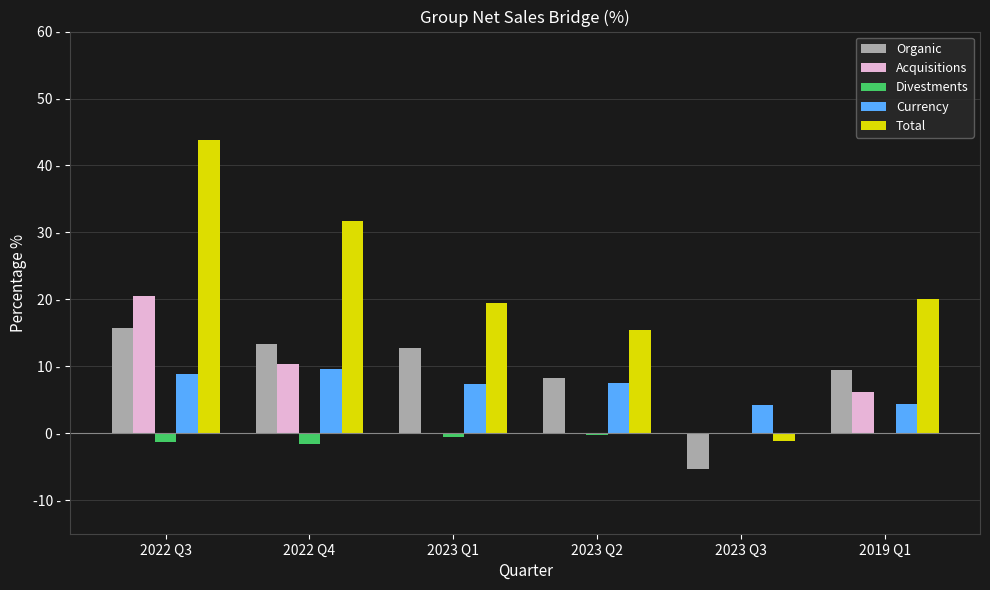

Does the chart contain stacked bars?

No